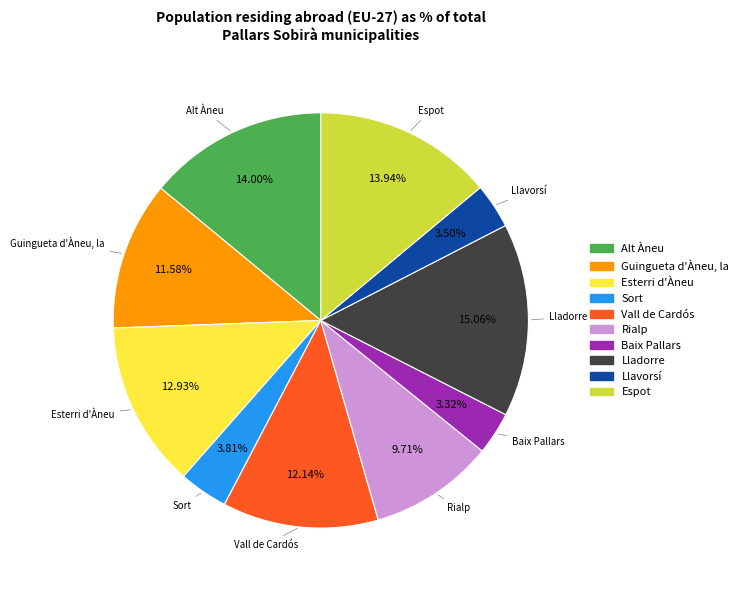

Is there a majority slice in this chart?

No